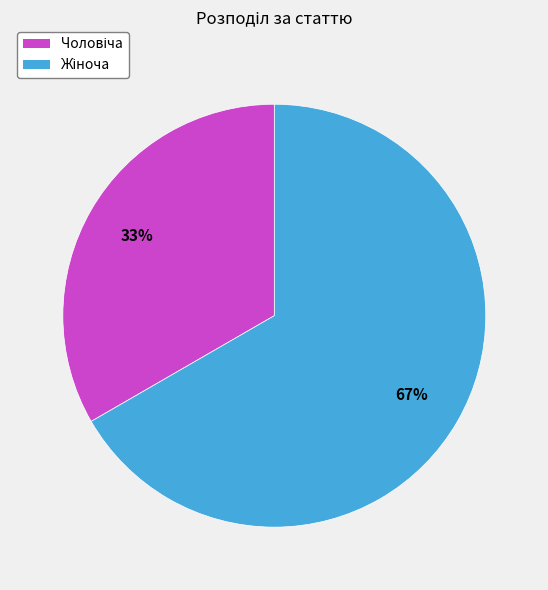

Does any single category account for the majority?

Yes